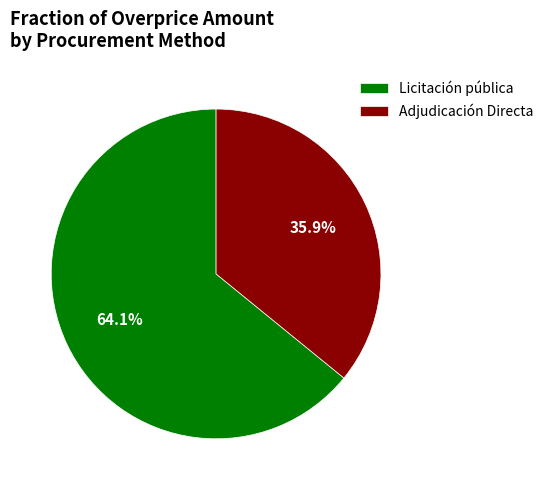

Which slice is the smallest?

Adjudicación Directa